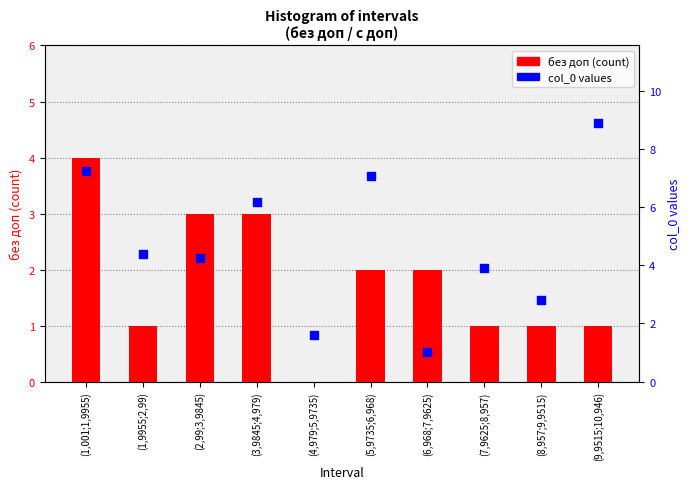

Which series has the largest total across all categories?

col_0 values